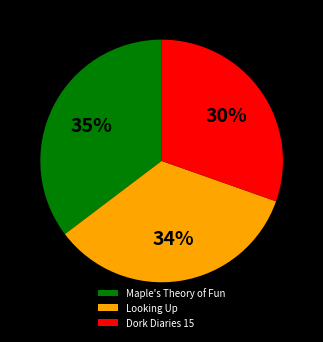

Does Looking Up account for over 50% of the chart?

No